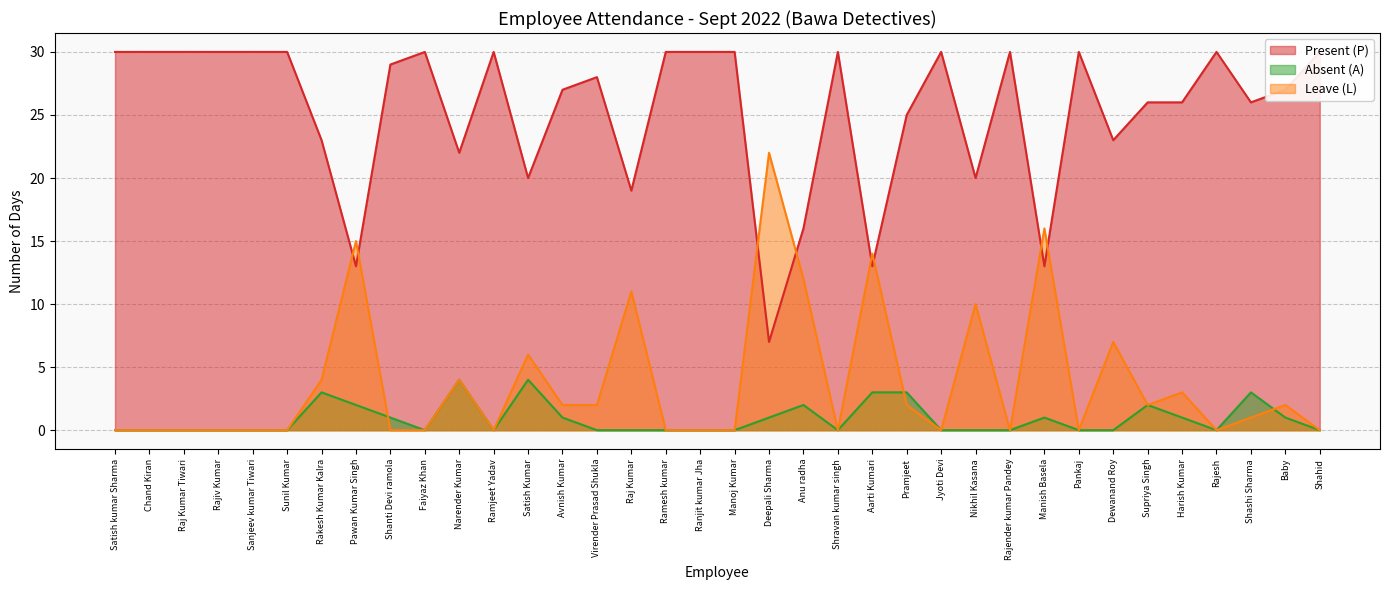

Is it true that Leave (L) equals 2 at Rakesh Kumar Kalra?

False